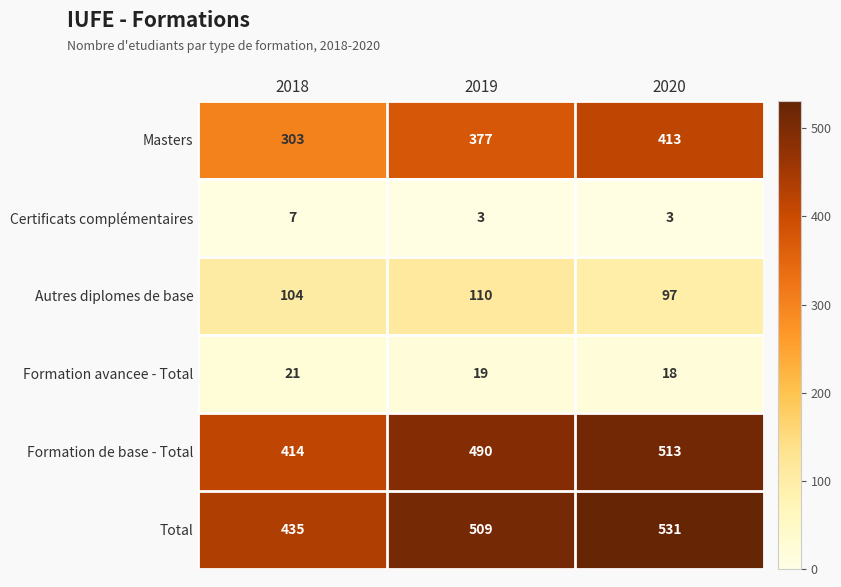

The Total series shows 723 at 2018. True or false?

False